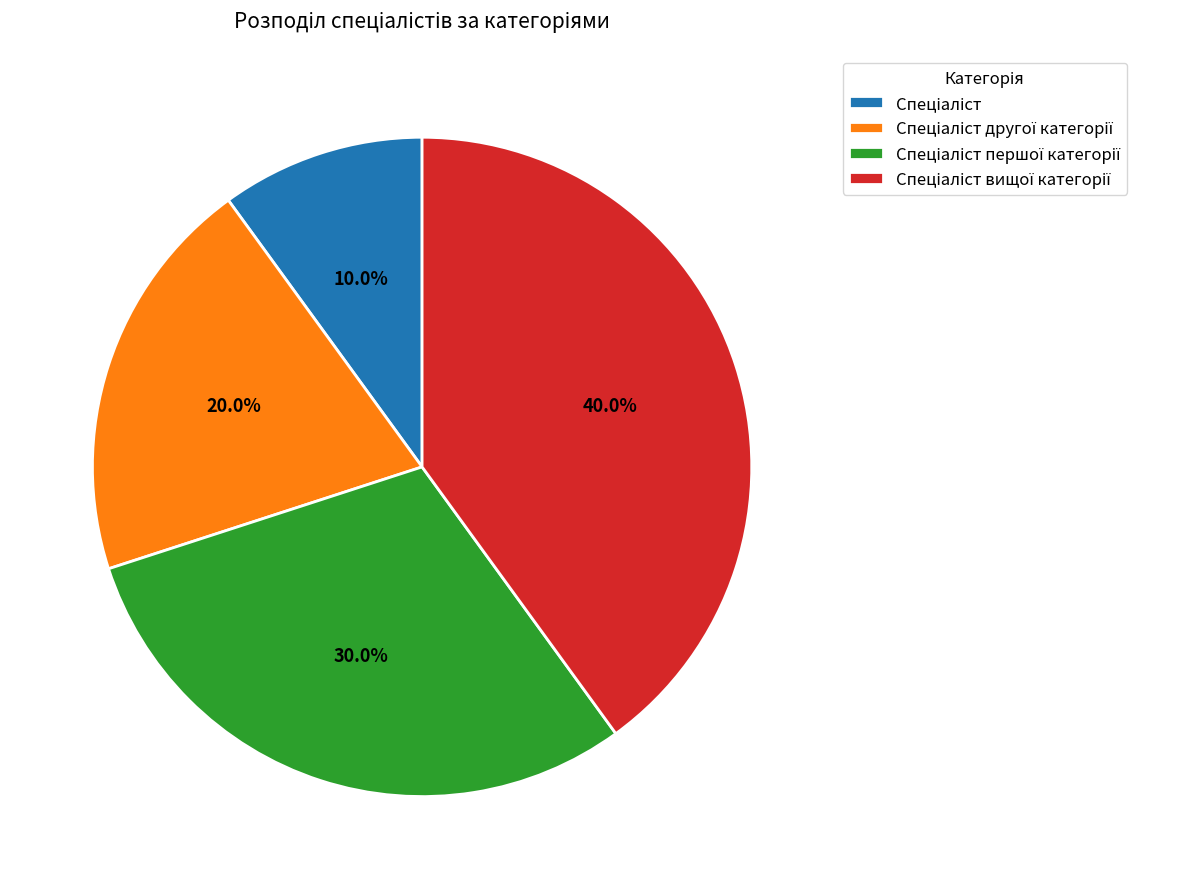

Does any single category account for the majority?

No